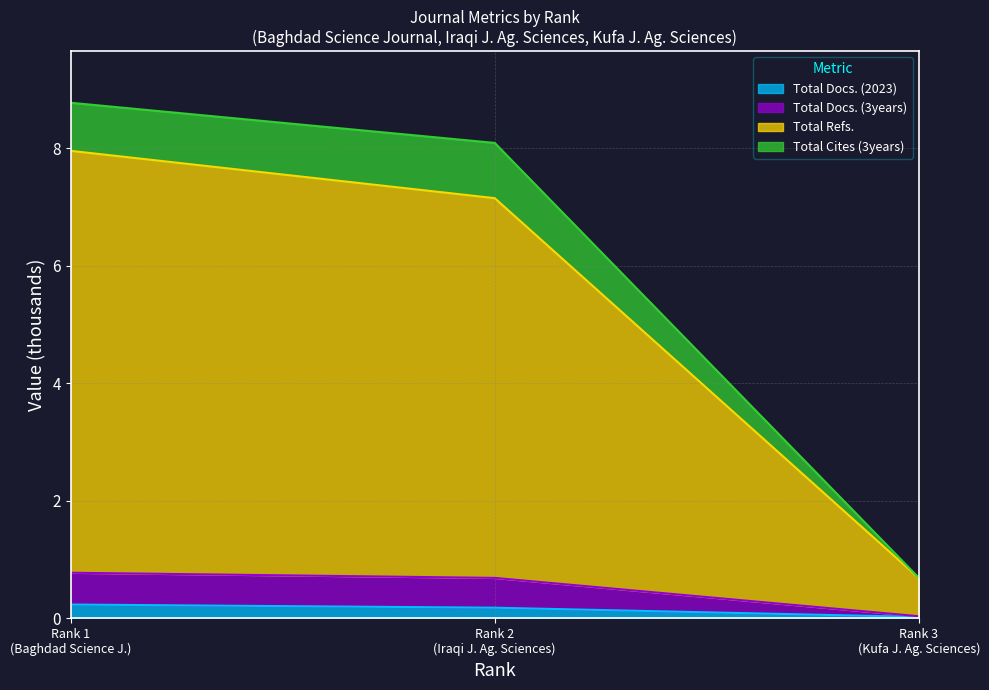

What are all the series names shown in the legend?

Total Docs. (2023), Total Docs. (3years), Total Refs., Total Cites (3years)